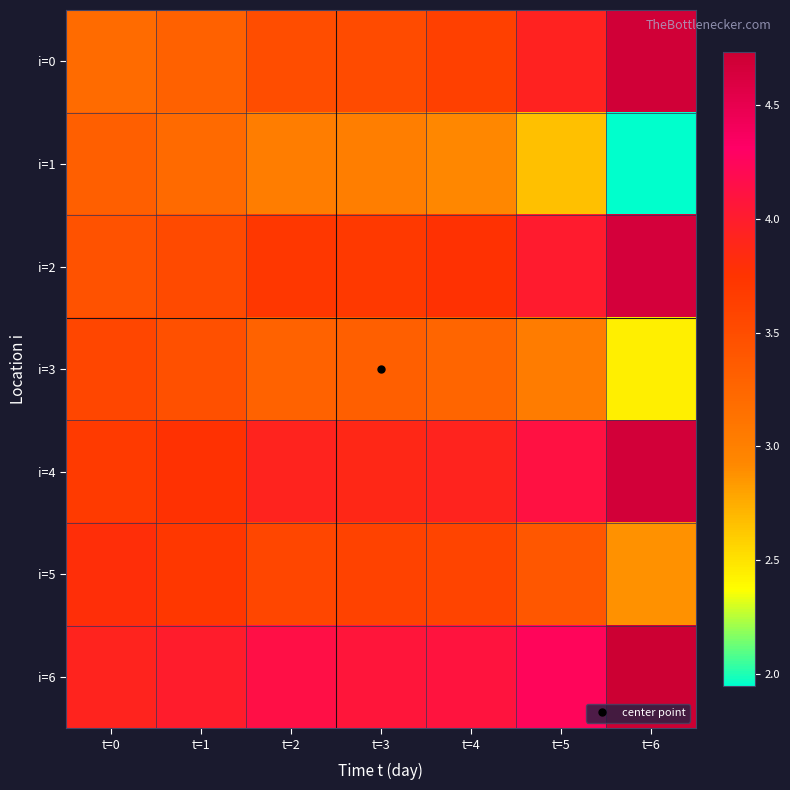

Count the number of categories in the chart.

7